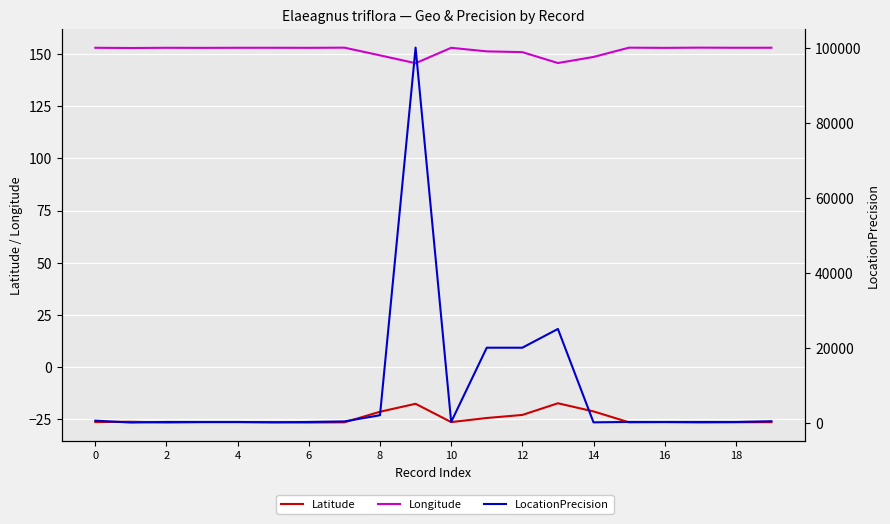

At 8, list the series in order from smallest to largest.

Latitude, Longitude, LocationPrecision